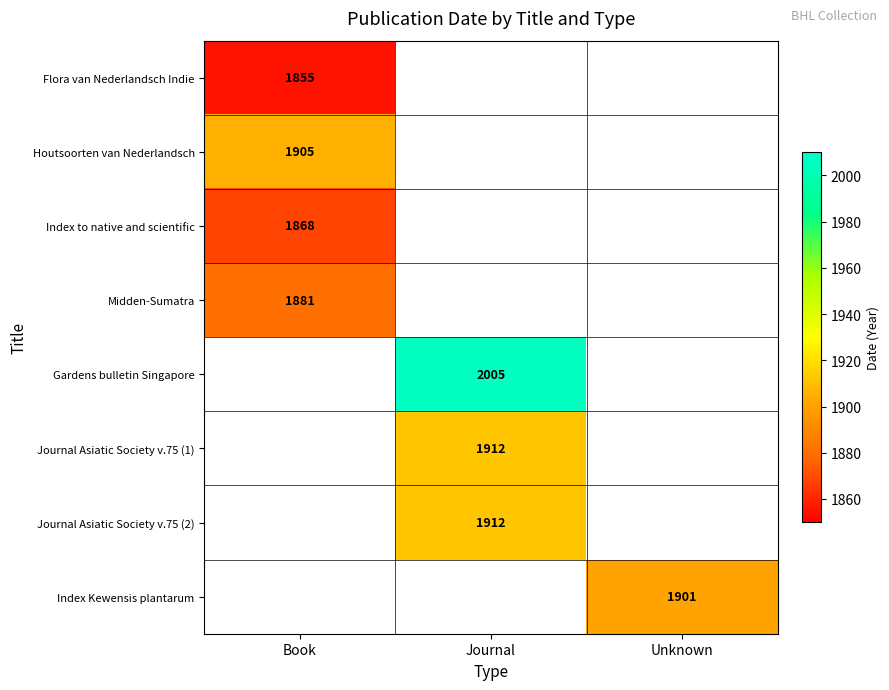

The value of Flora van Nederlandsch Indie at Book is 1855. True or false?

True